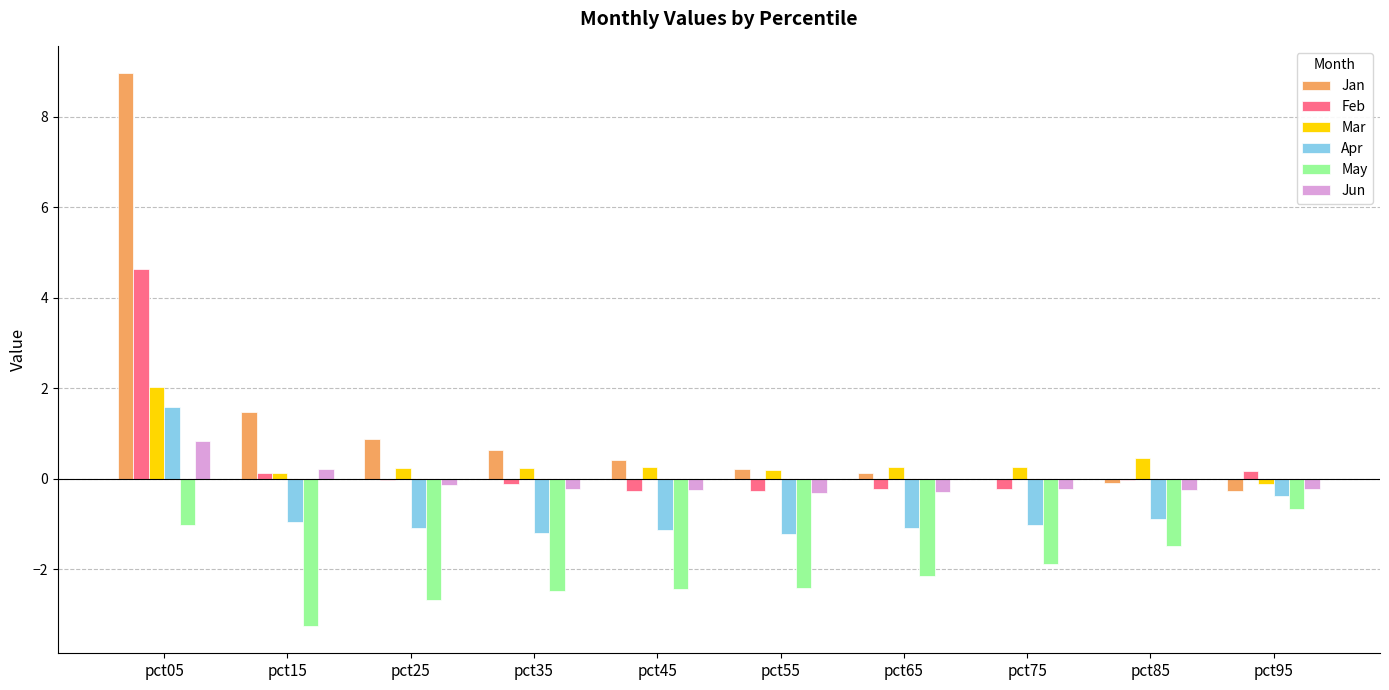

How many series are shown in this chart?

6